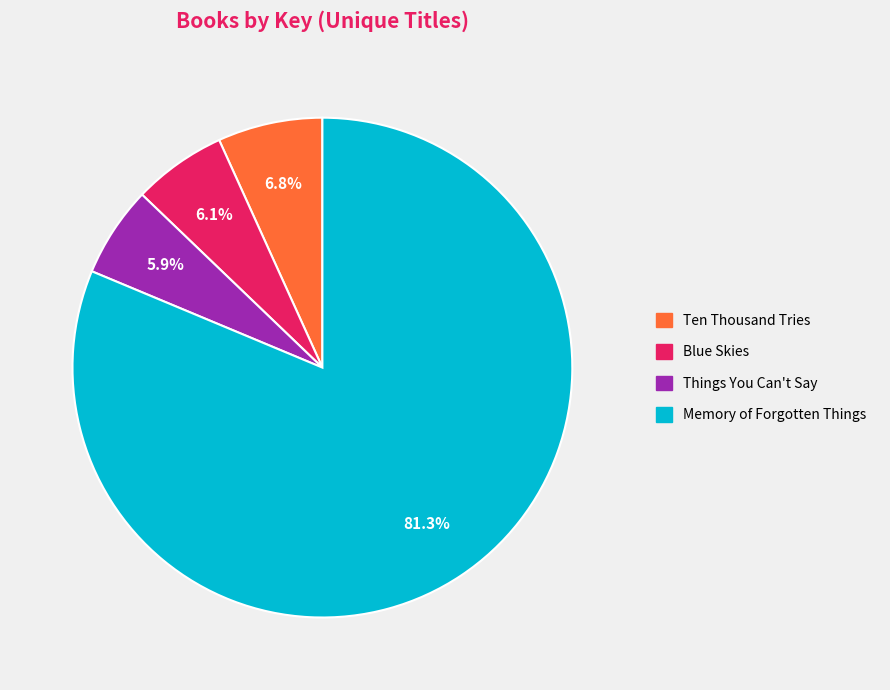

Does Memory of Forgotten Things represent more than half of the total?

Yes